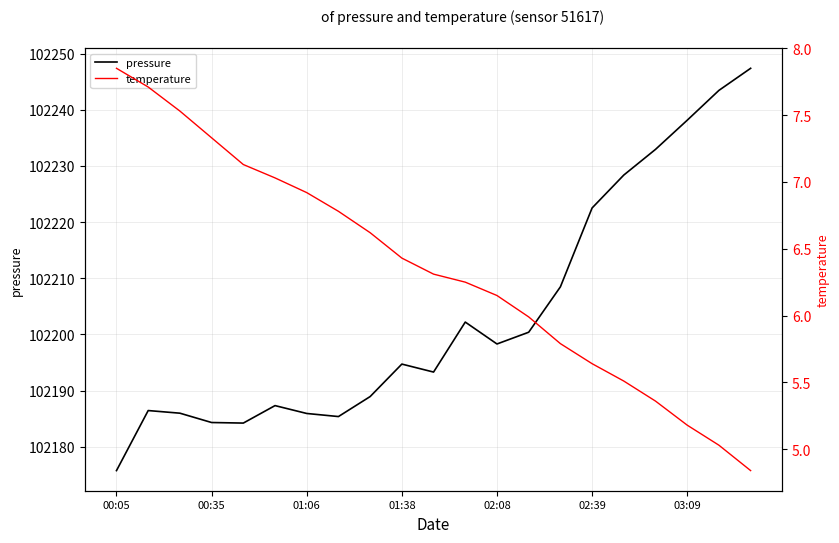

The value of temperature at 13 is 4.1. True or false?

False